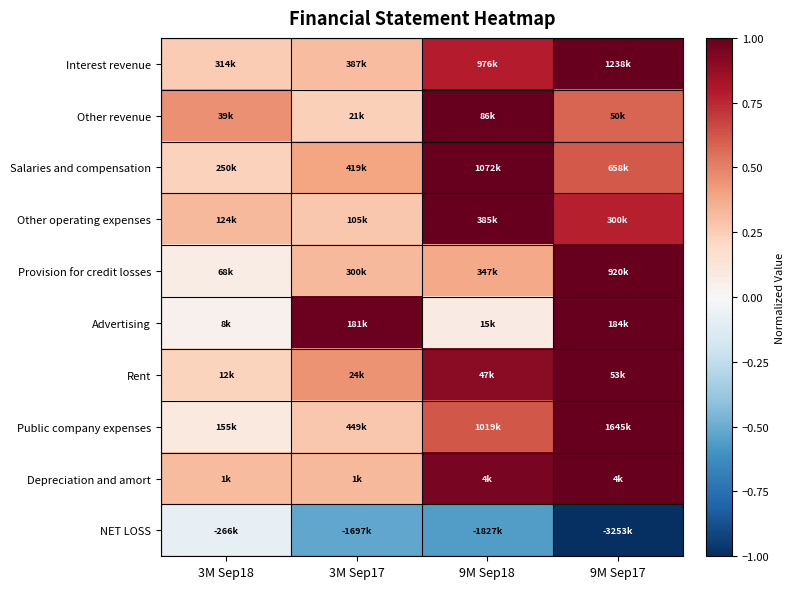

What is the spread (max minus min) of values at 3M Sep18?

0.5